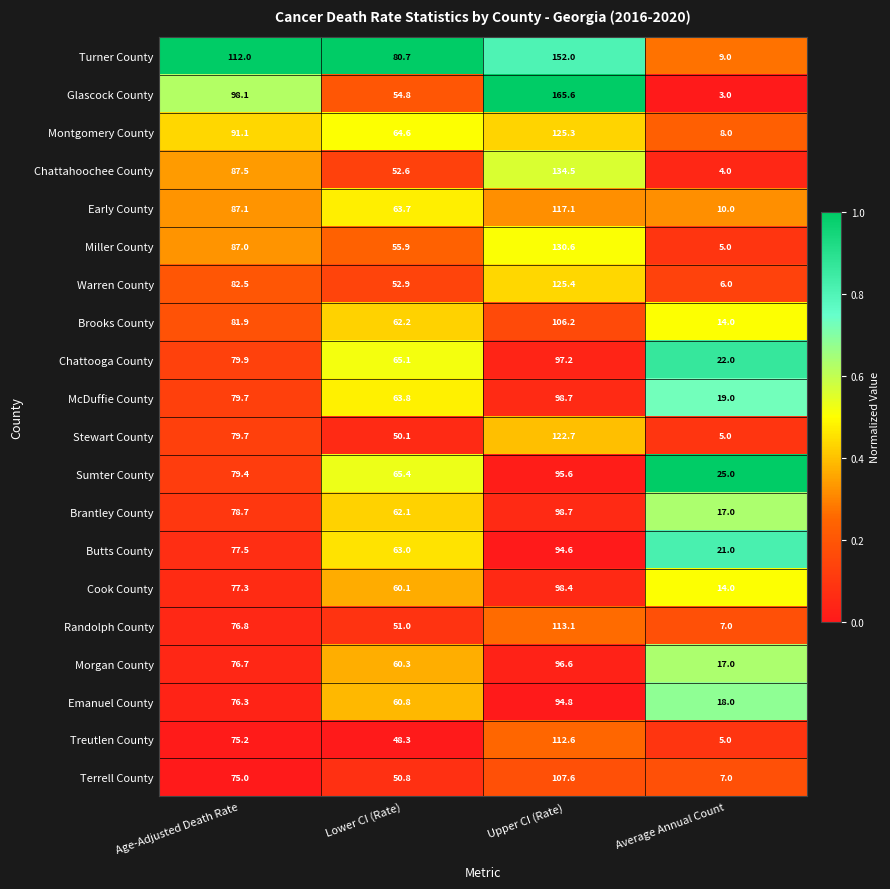

What is the difference between the second highest and second lowest values in the Montgomery County series?

26.5